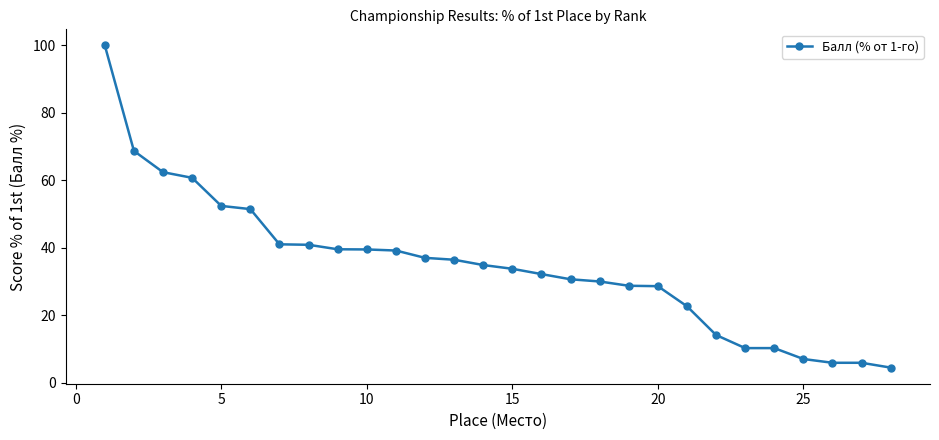

What is the maximum value shown in the chart?

100.0